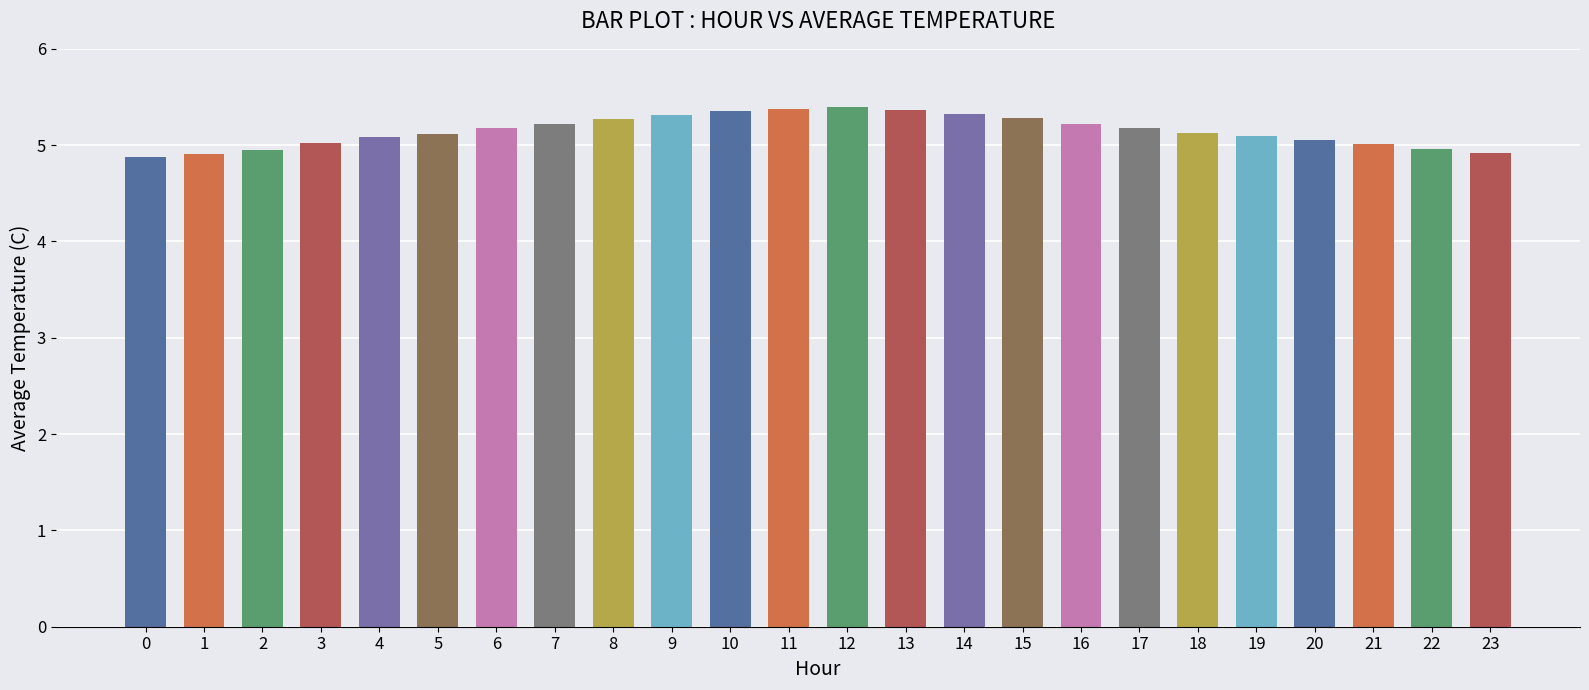

Is it true that the value at 2 is 6.9?

False